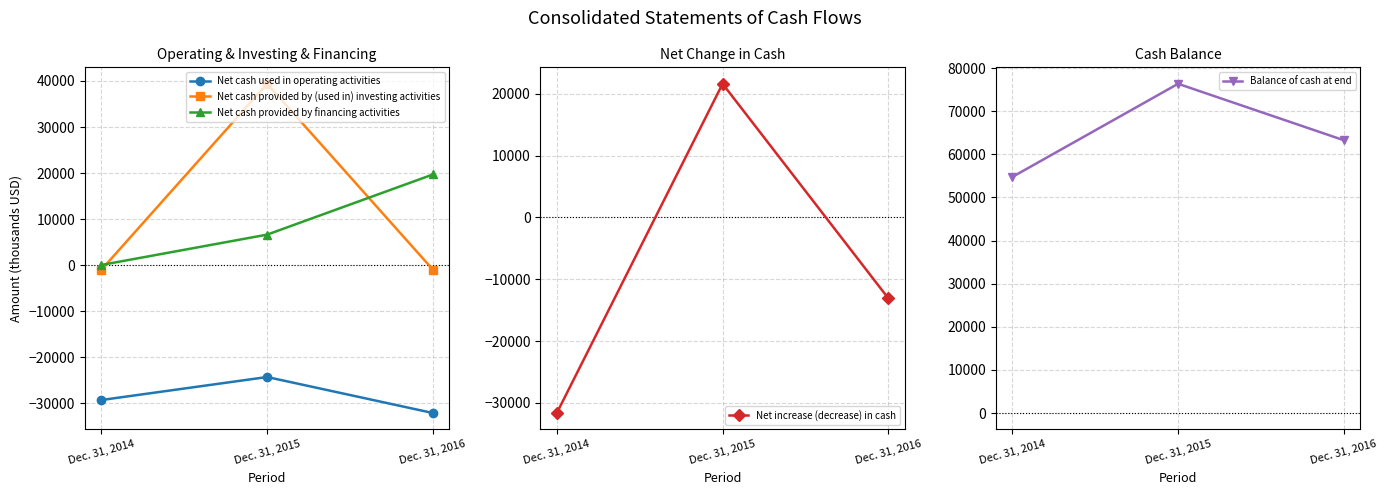

Reading left to right, list all the values displayed in this chart.

Net cash used in operating activities: -29281	-24284	-32098
Net cash provided by (used in) investing activities: -1001	39387	-967
Net cash provided by financing activities: 46	6635	19695
Net increase (decrease) in cash: -31631	21607	-13093
Balance of cash at end: 54767	76374	63281